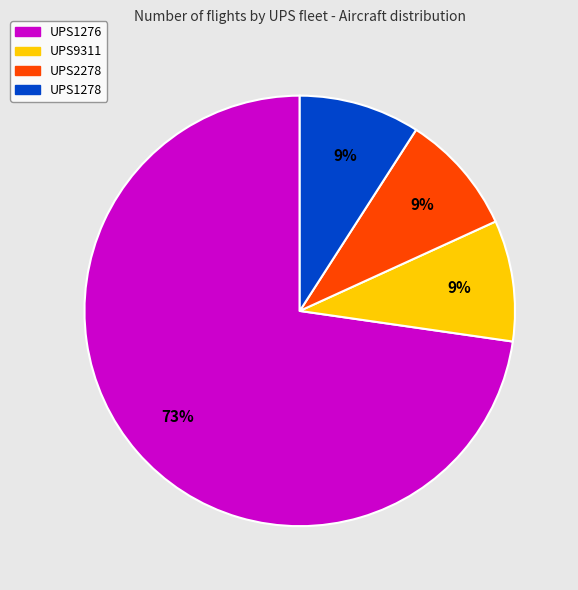

Do UPS1278 and UPS9311 together represent more than half of the pie?

No